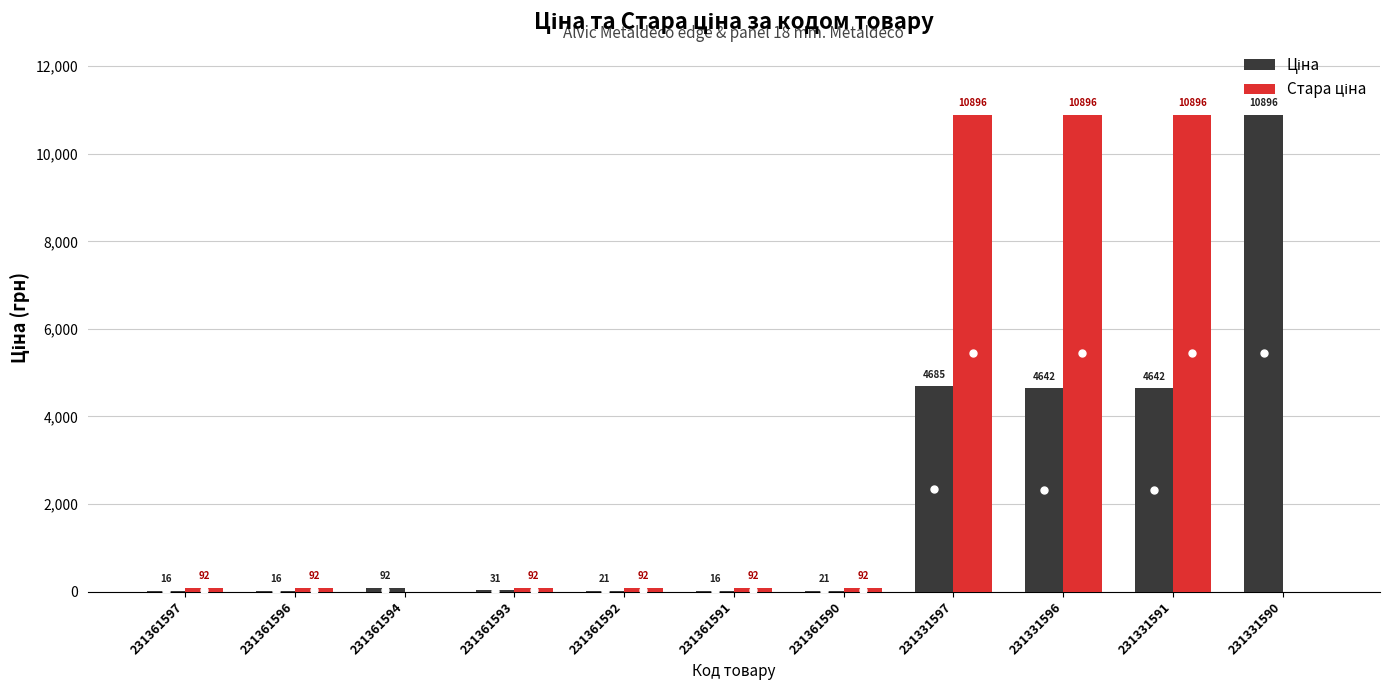

At which category is the sum across all series the highest?

231331597